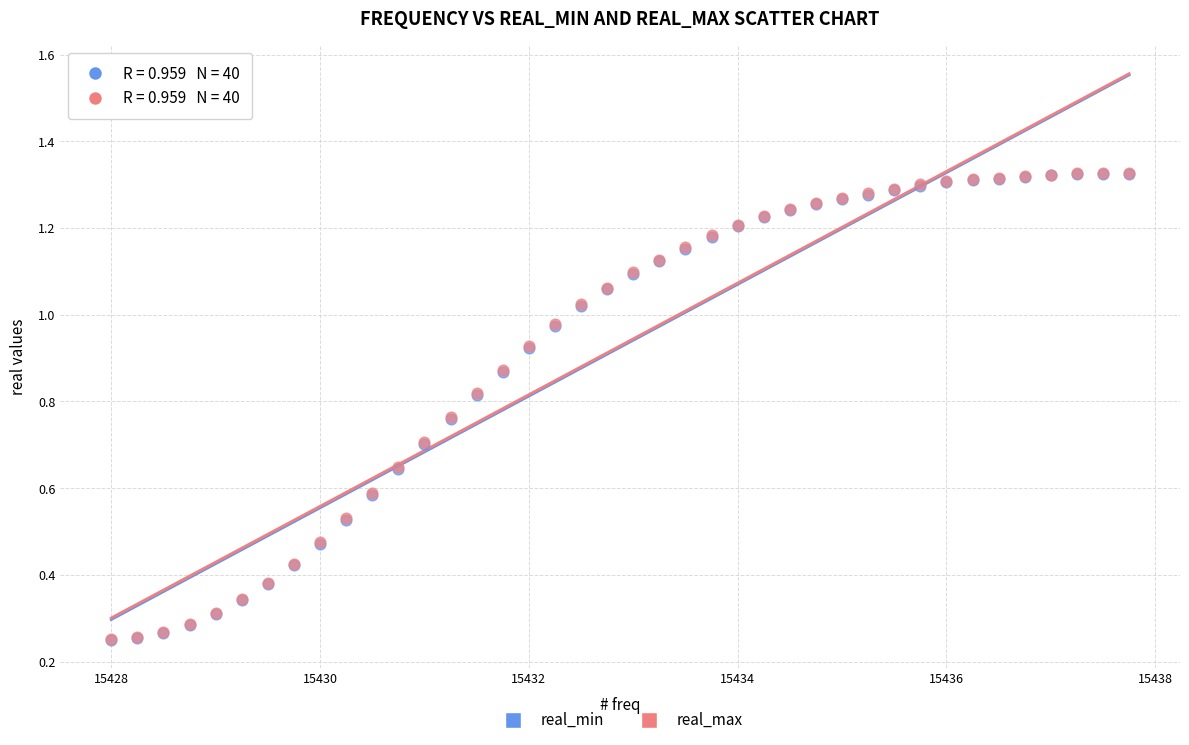

Which series has the widest spread of Y values?

real_max